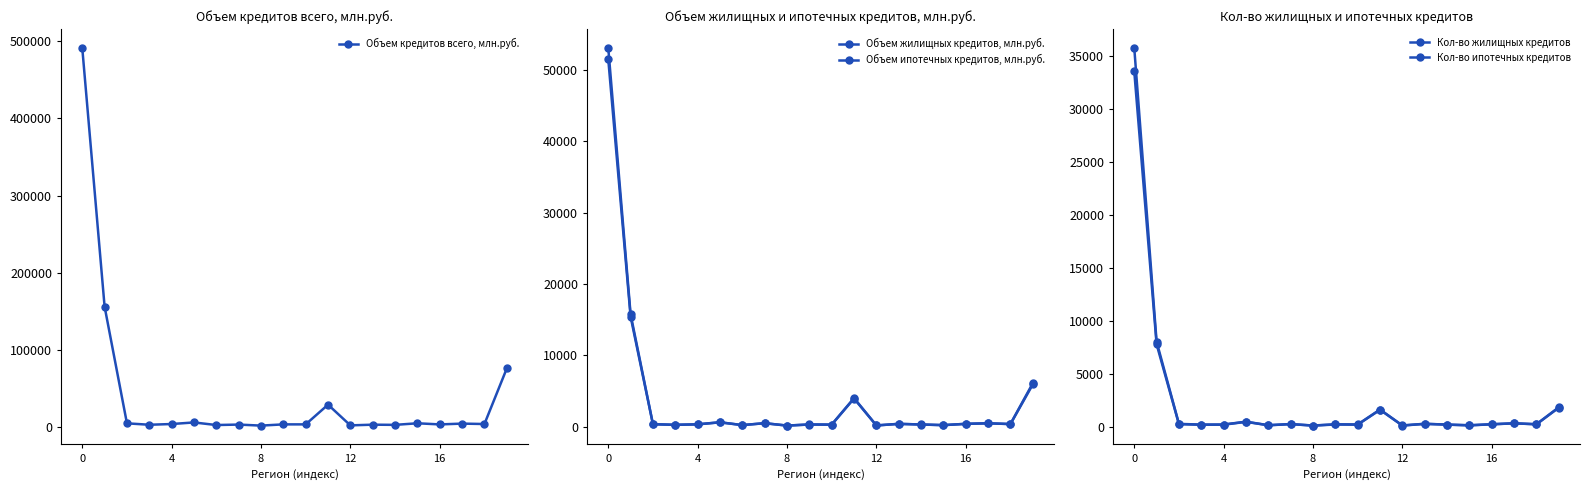

Is the value of Объем жилищных кредитов, млн.руб. at 18 greater than the value of Кол-во жилищных кредитов at 18?

Yes